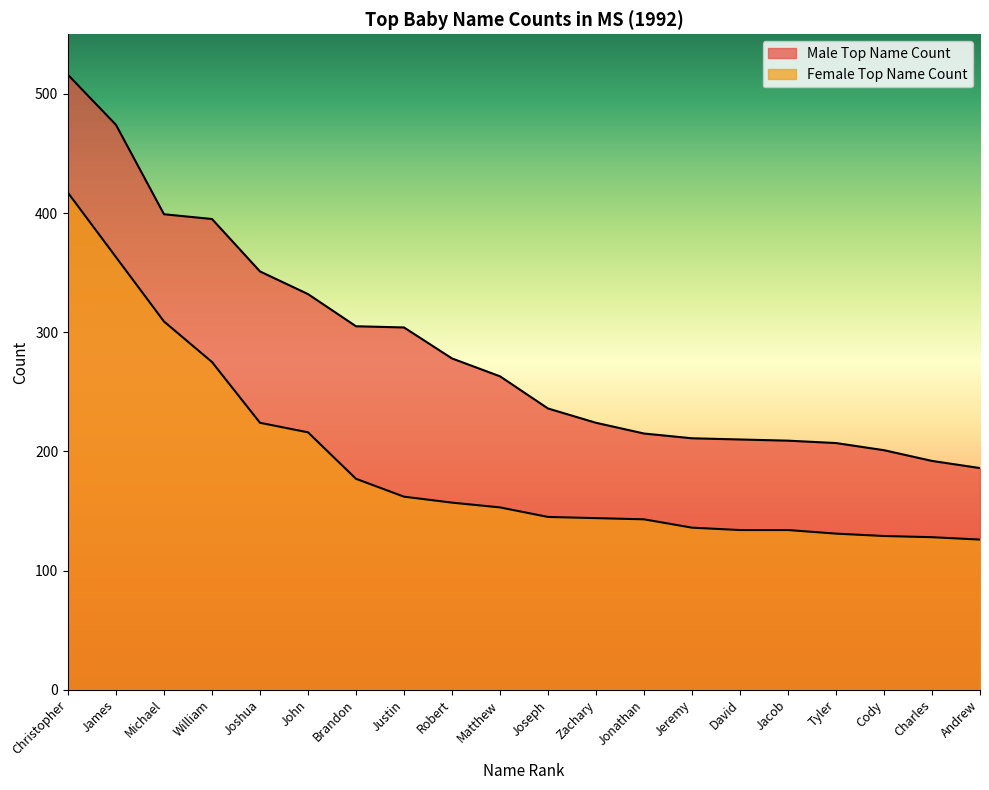

True or false: Female Top Name Count has a value of 463 at Michael.

False